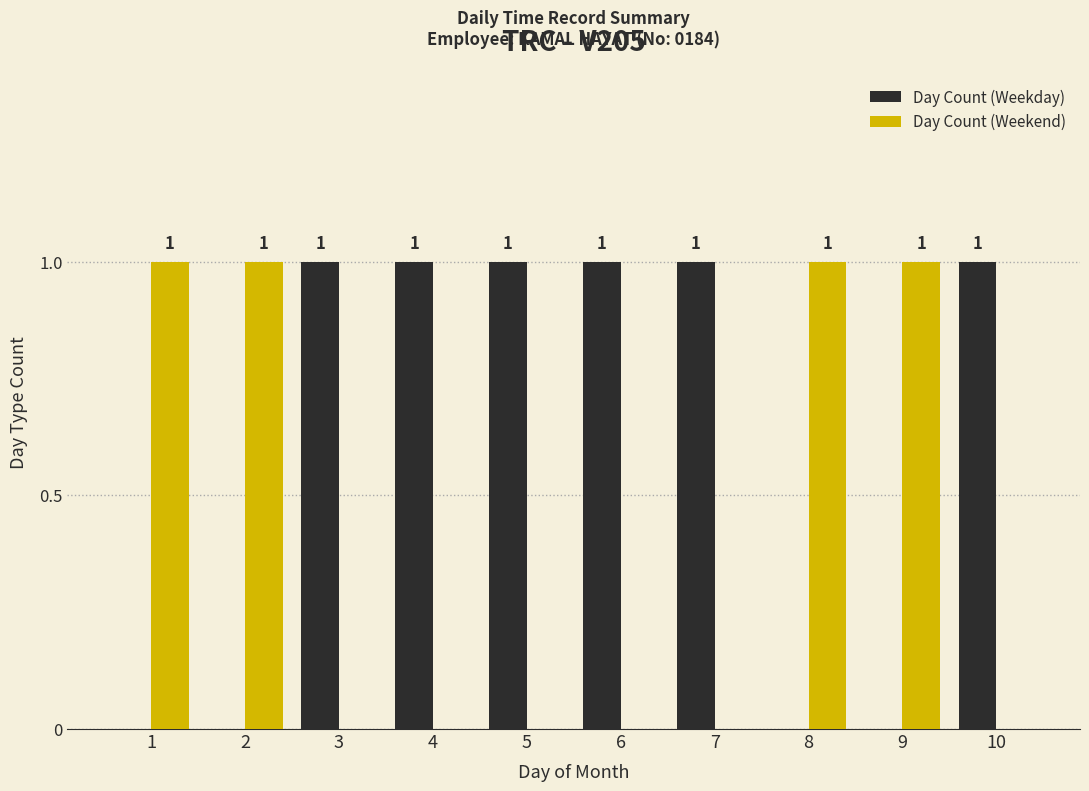

What is the sum of all Day Count (Weekend) values?

4